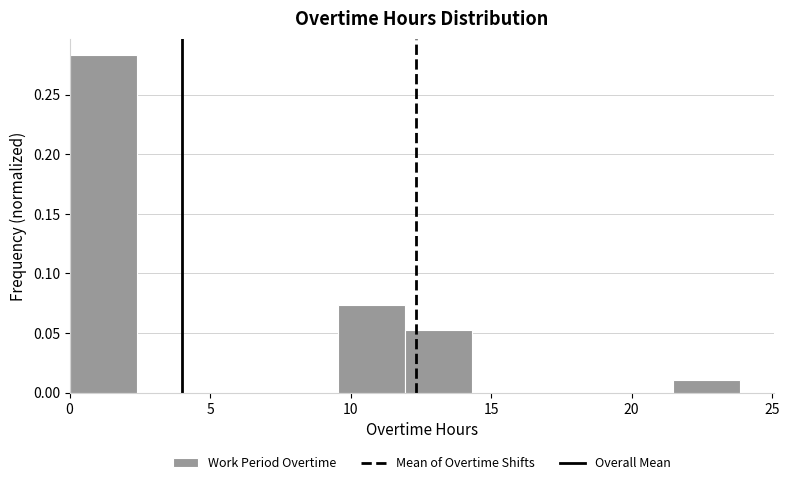

How tall is the bar that spans 12.0 to 14.5 on the x-axis? Neither the bar edges nor the heights are printed on the chart, so give them approximately, as read against the axes.

0.050